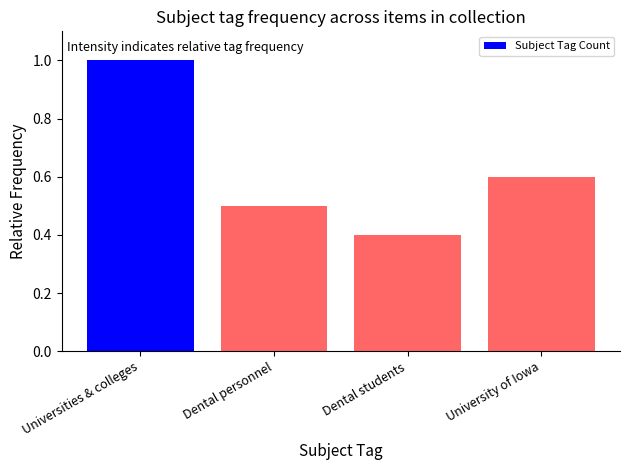

What is the label of the 3rd bar from the left?

Dental students